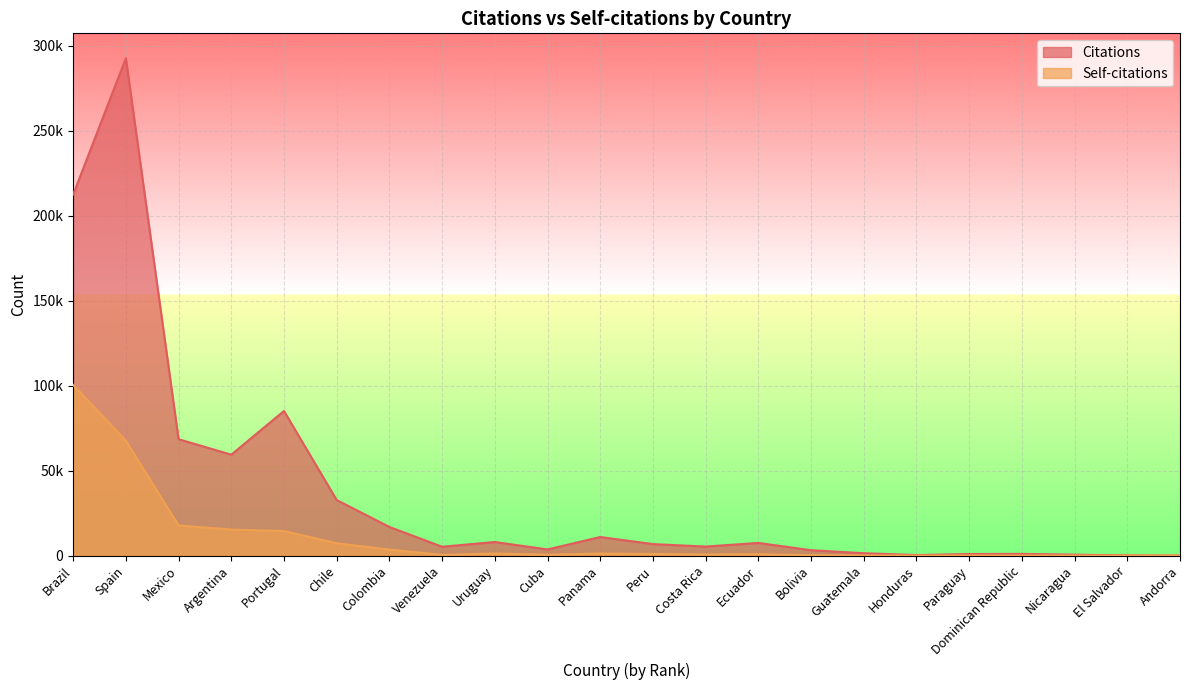

At which label does Self-citations reach its peak?

Brazil